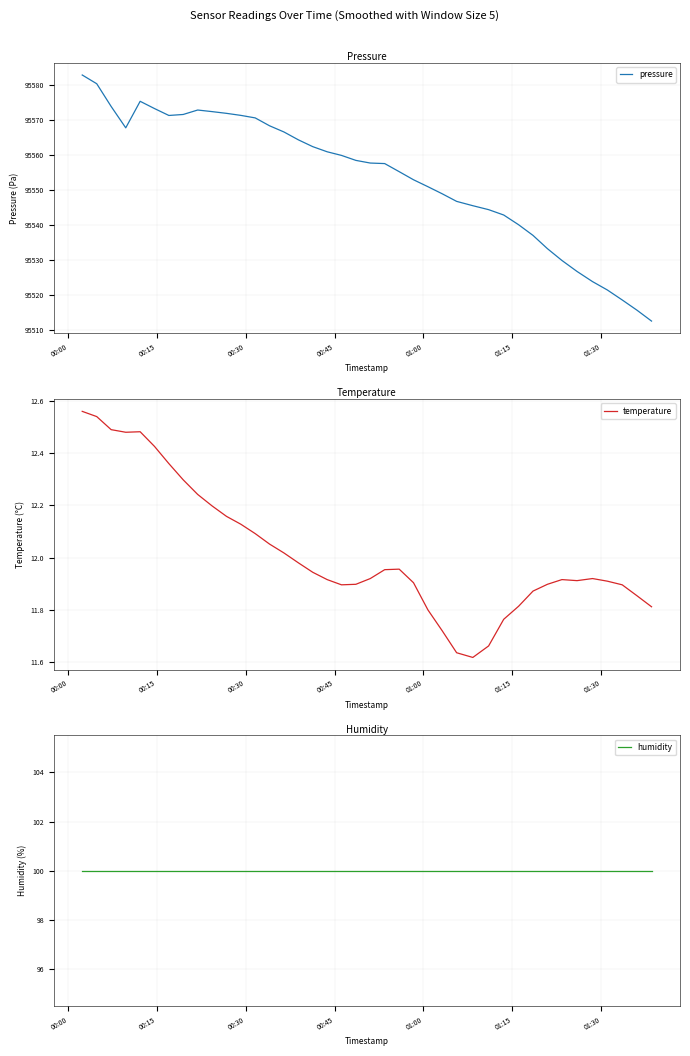

True or false: pressure and temperature intersect in this chart.

False